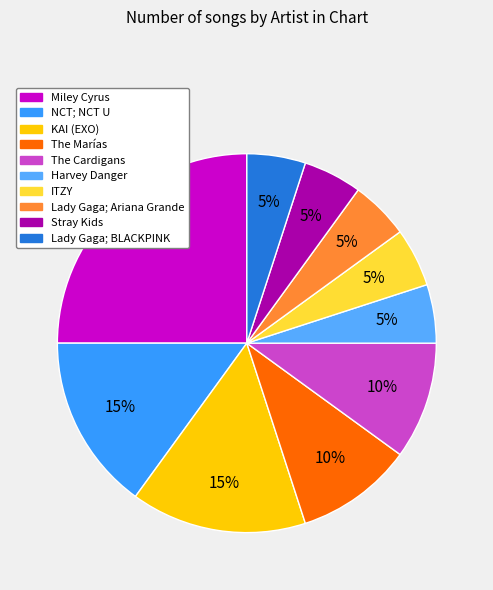

Does any single category account for the majority?

No